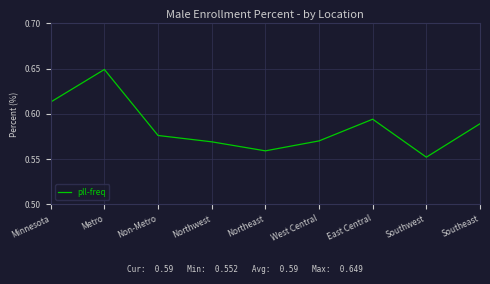

Which category has the lowest value across all series?

Southwest